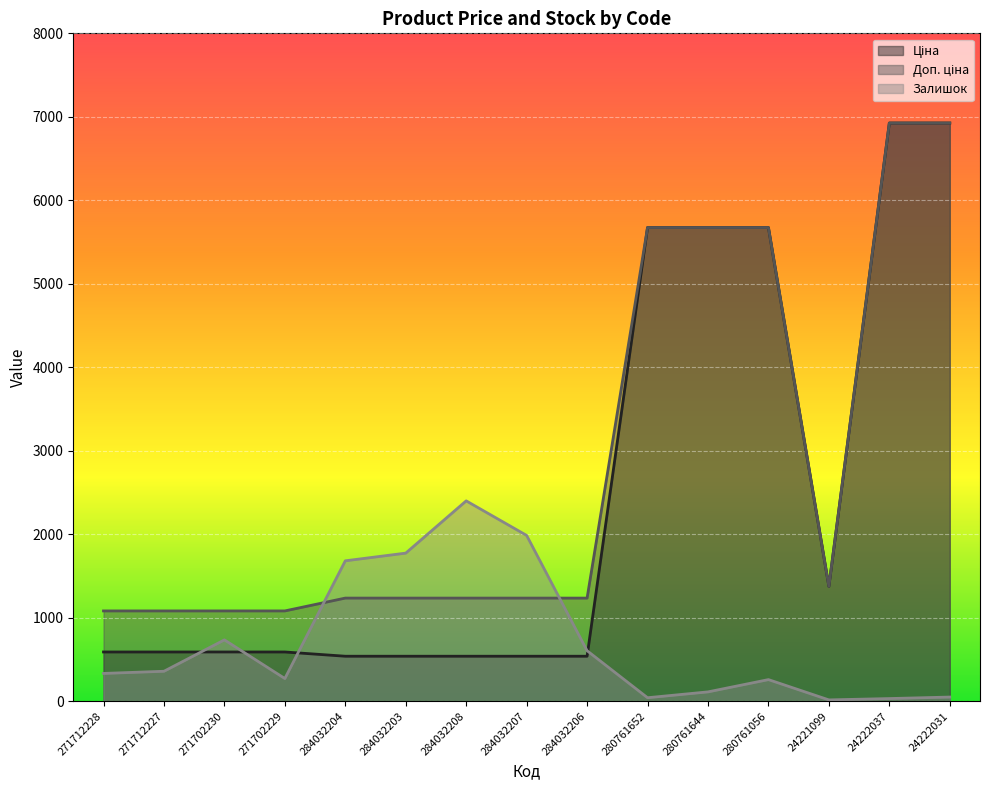

Between 280761056 and 24222031, which series saw the biggest shift?

Ціна